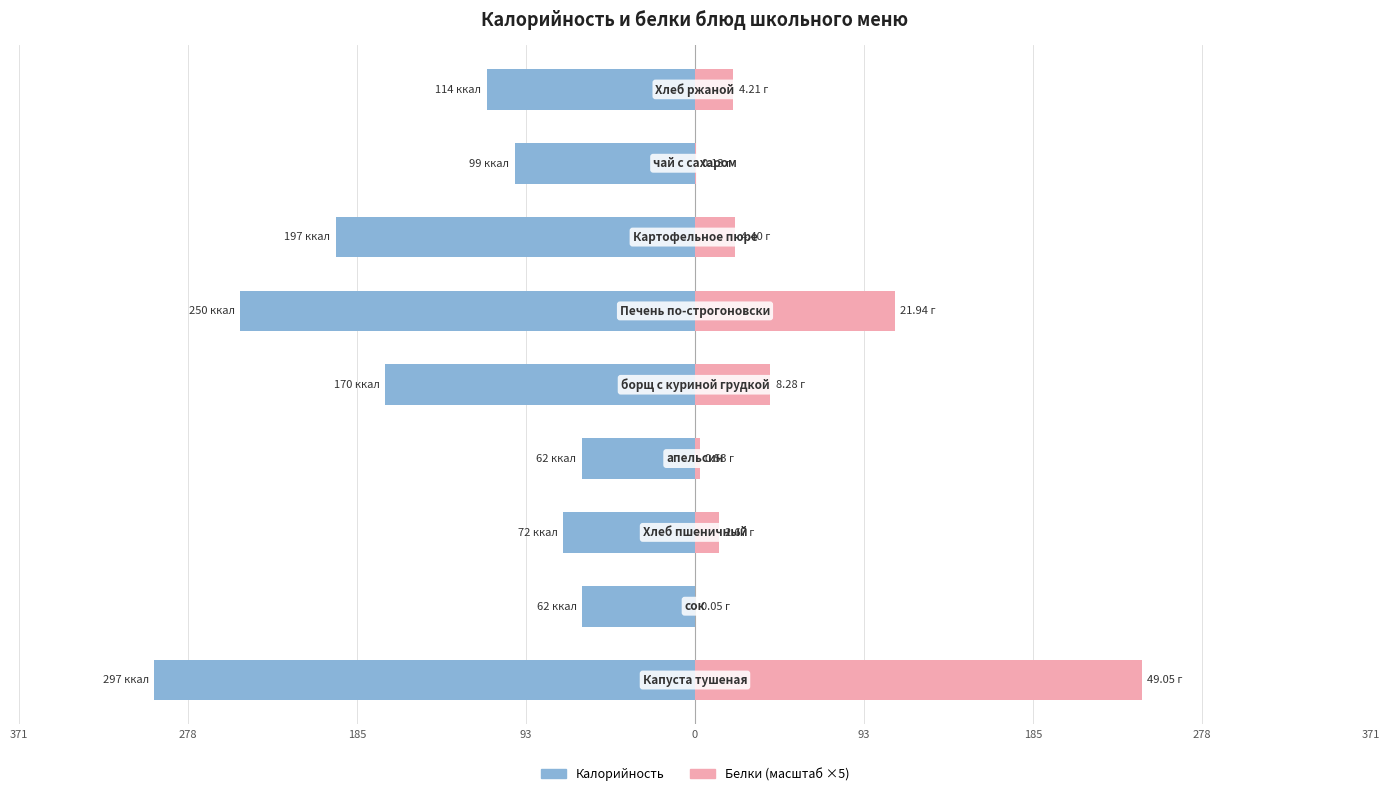

What is the sum of all Калорийность values?

-1322.9